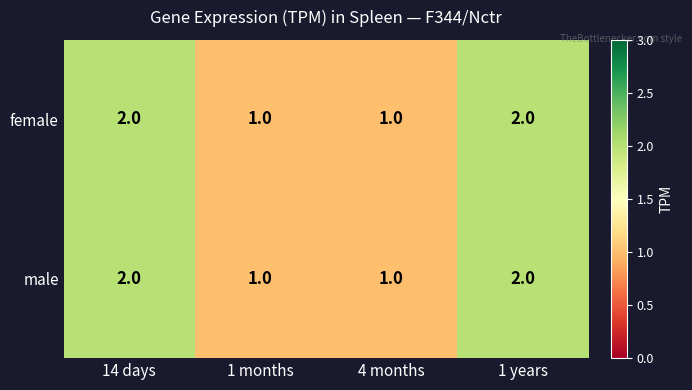

Is it true that female equals 2 at 1 years?

True